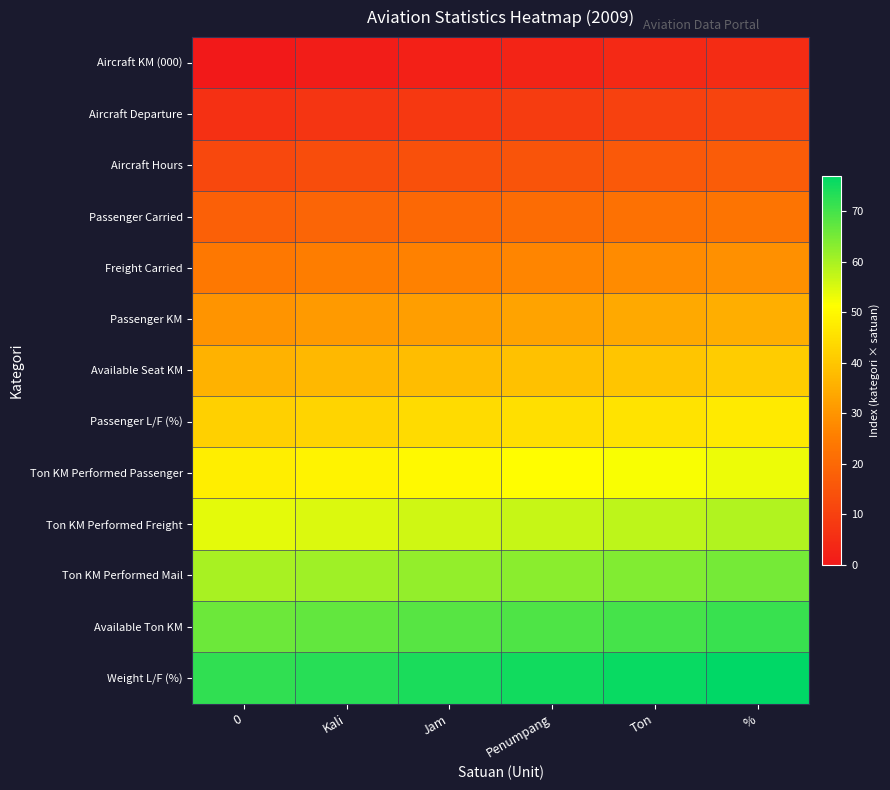

At Kali, list the series in order from largest to smallest.

Weight L/F (%), Available Ton KM, Ton KM Performed Mail, Ton KM Performed Freight, Ton KM Performed Passenger, Passenger L/F (%), Available Seat KM, Passenger KM, Freight Carried, Passenger Carried, Aircraft Hours, Aircraft Departure, Aircraft KM (000)